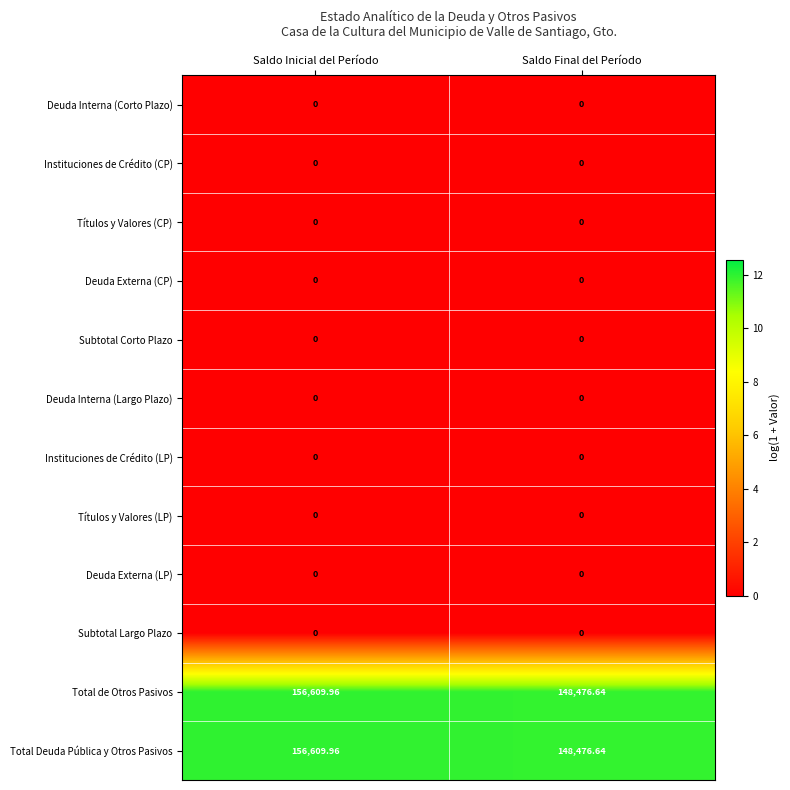

Where does the Total de Otros Pasivos series first go above 156609?

Saldo Inicial del Período